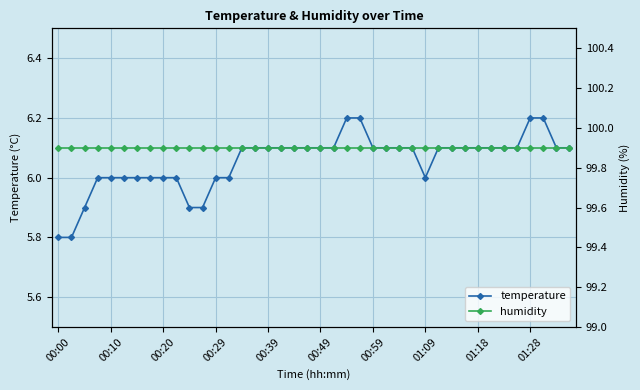

What is the average value of the temperature series?

6.1